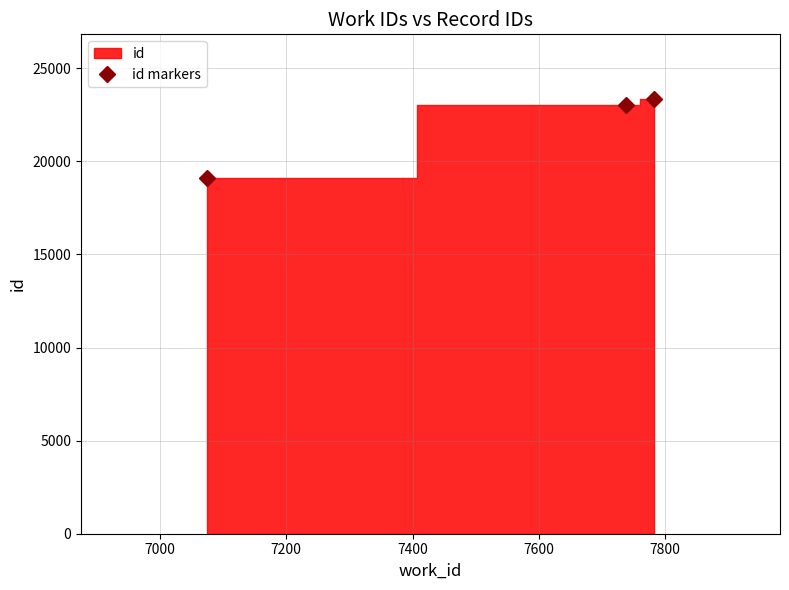

What is the value of the id markers point at the 2nd from the left?

23014